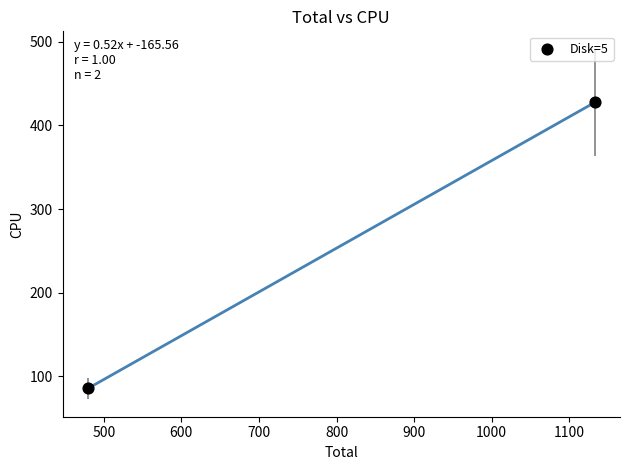

What is the average Y value?

256.5